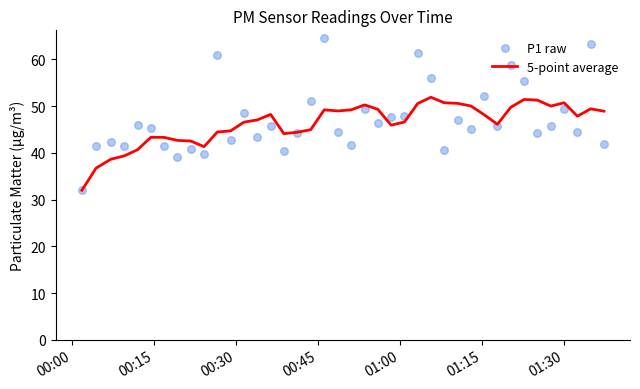

What is the minimum value for 5-point average?

32.0